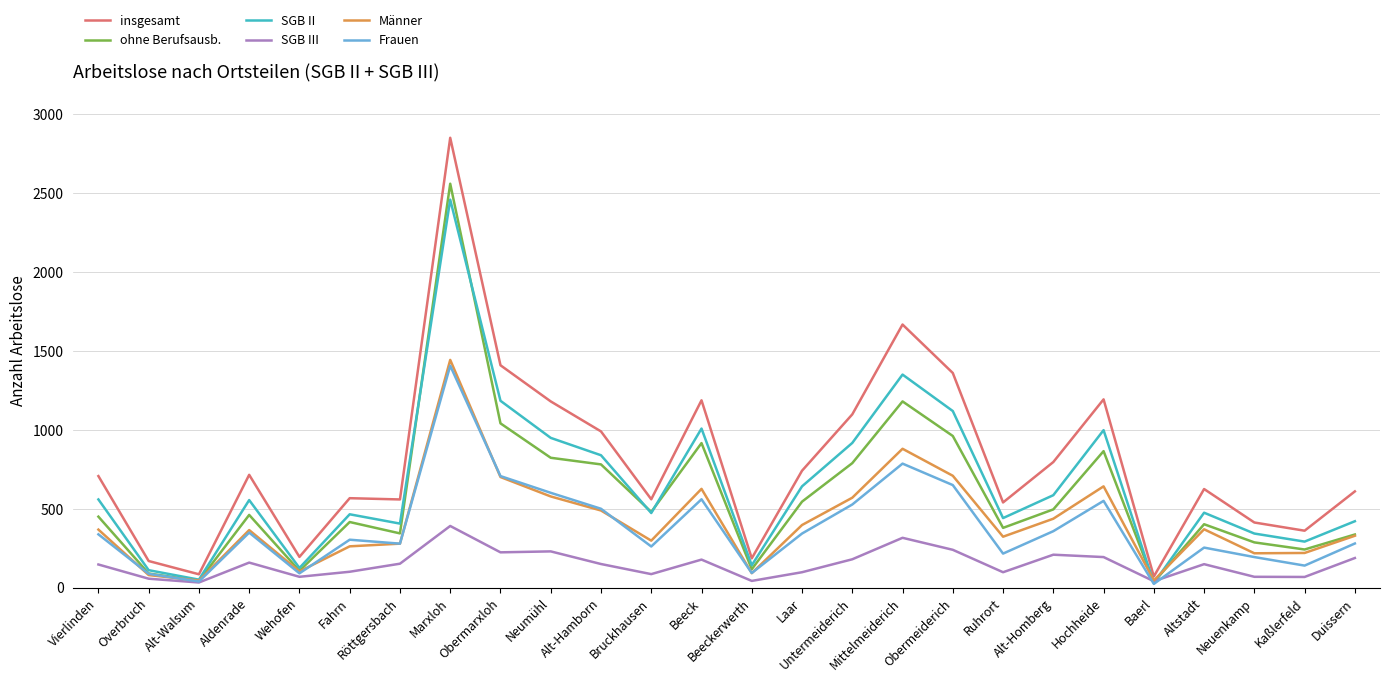

Where is insgesamt nearest to the value 1461?

Obermarxloh